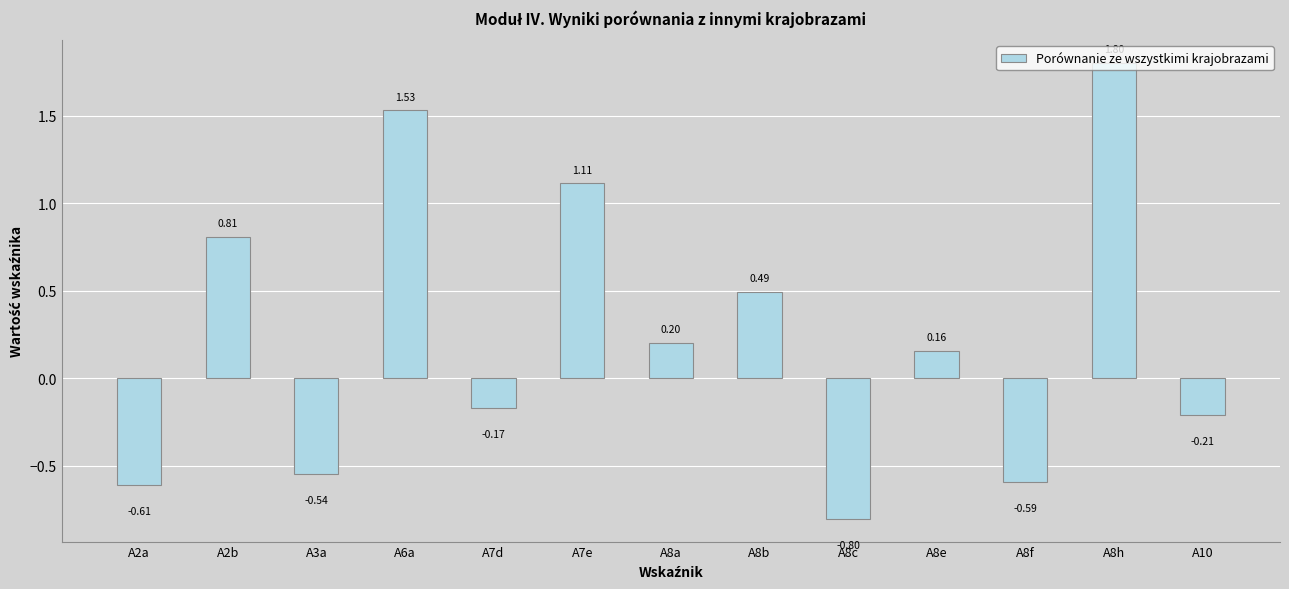

Approximately how many times larger is the value at A2b compared to A7e?

0.7